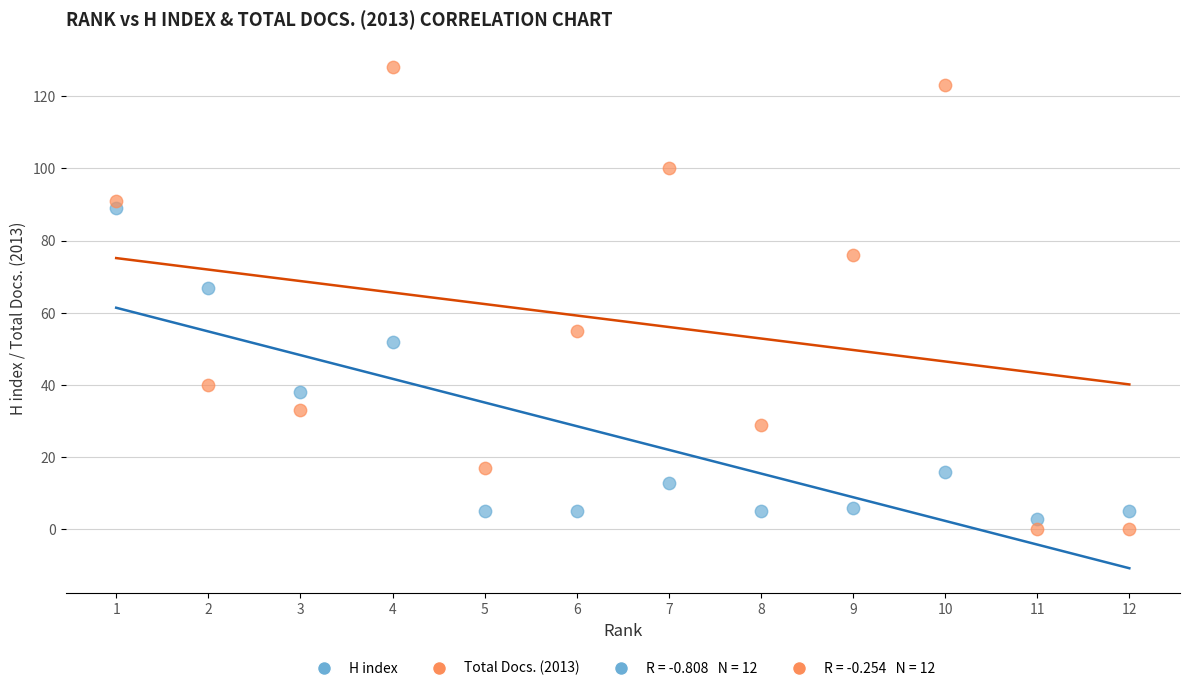

In the Total Docs. (2013) series, what Y value is closest to 64?

55